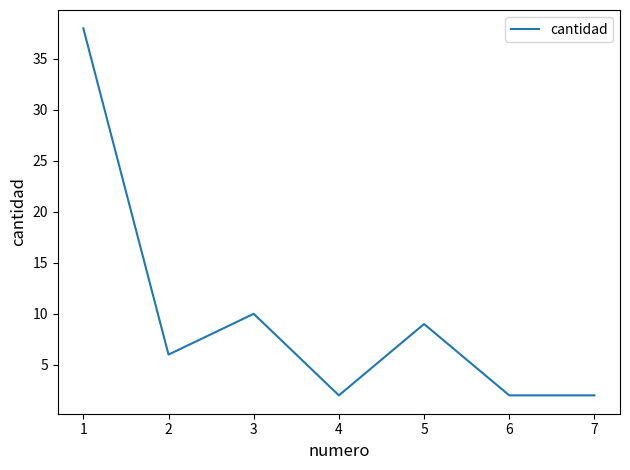

What is the difference between the maximum and minimum values?

36